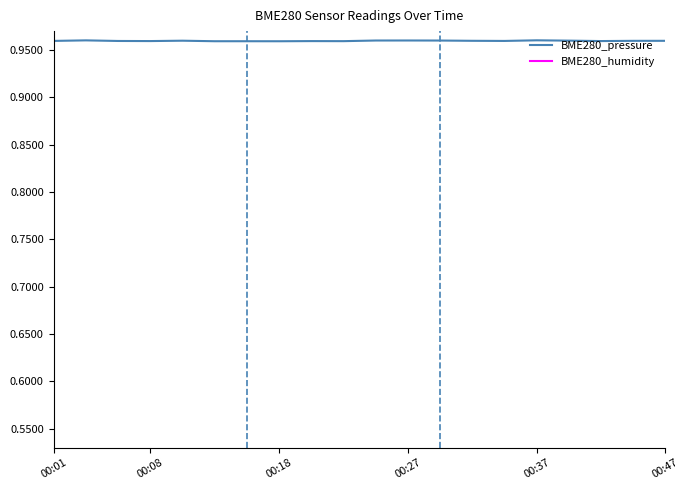

List the series in order of their peak value, highest first.

BME280_pressure, BME280_humidity